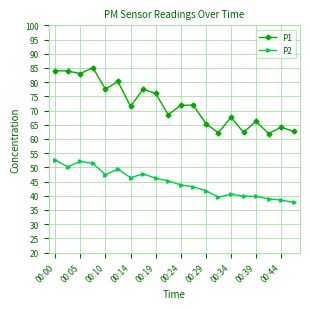

True or false: P2 and P1 cross at least once.

False